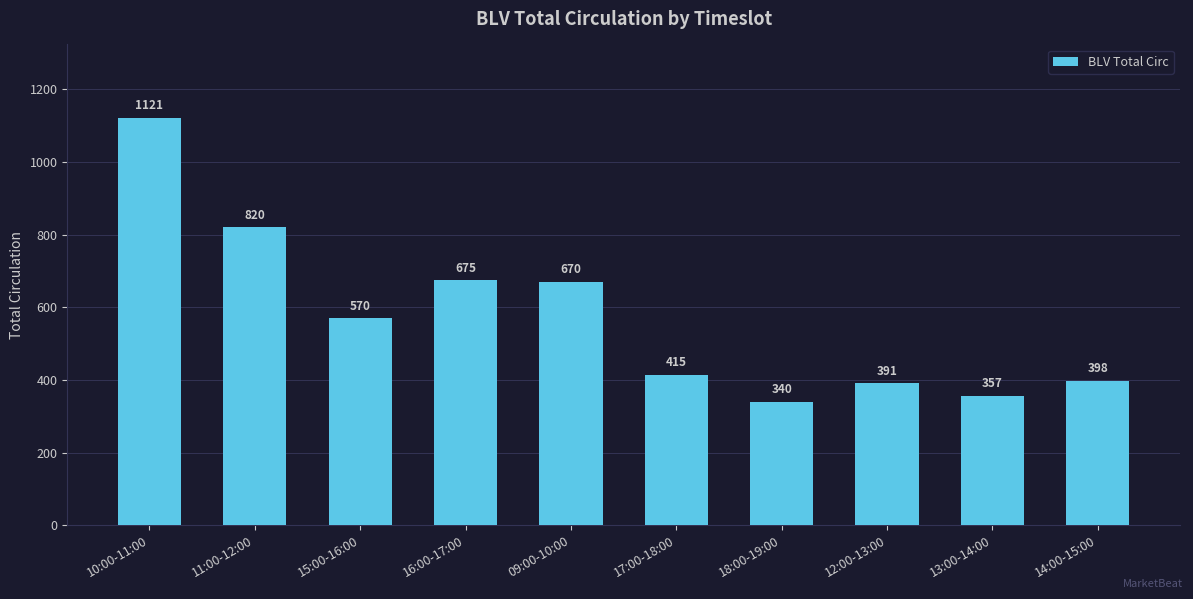

The value at 10:00-11:00 is 1121. True or false?

True